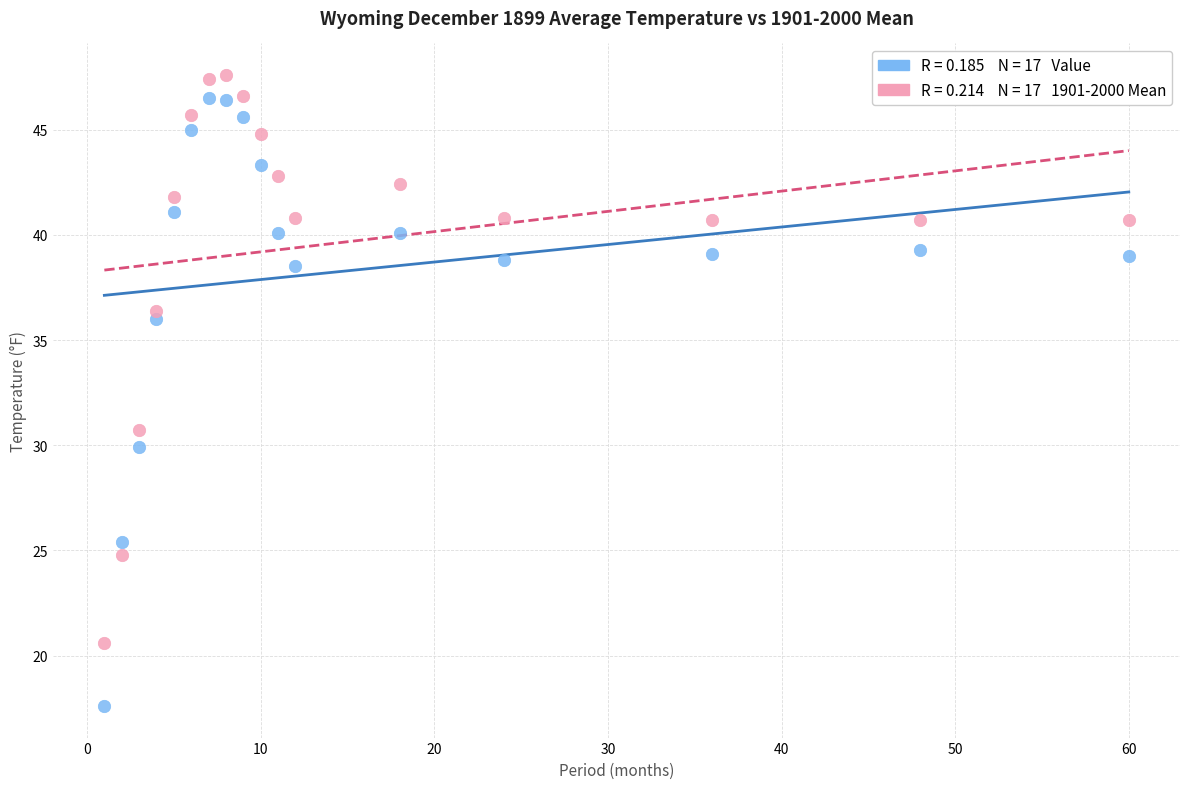

Across all data points, what is the range of X values (max minus min)?

59.0